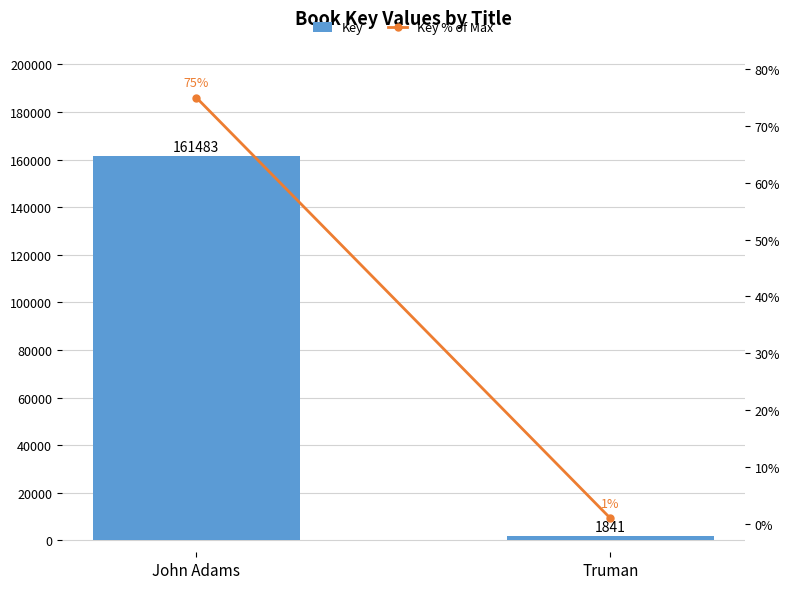

What are all the series names shown in the legend?

Key, Key % of Max